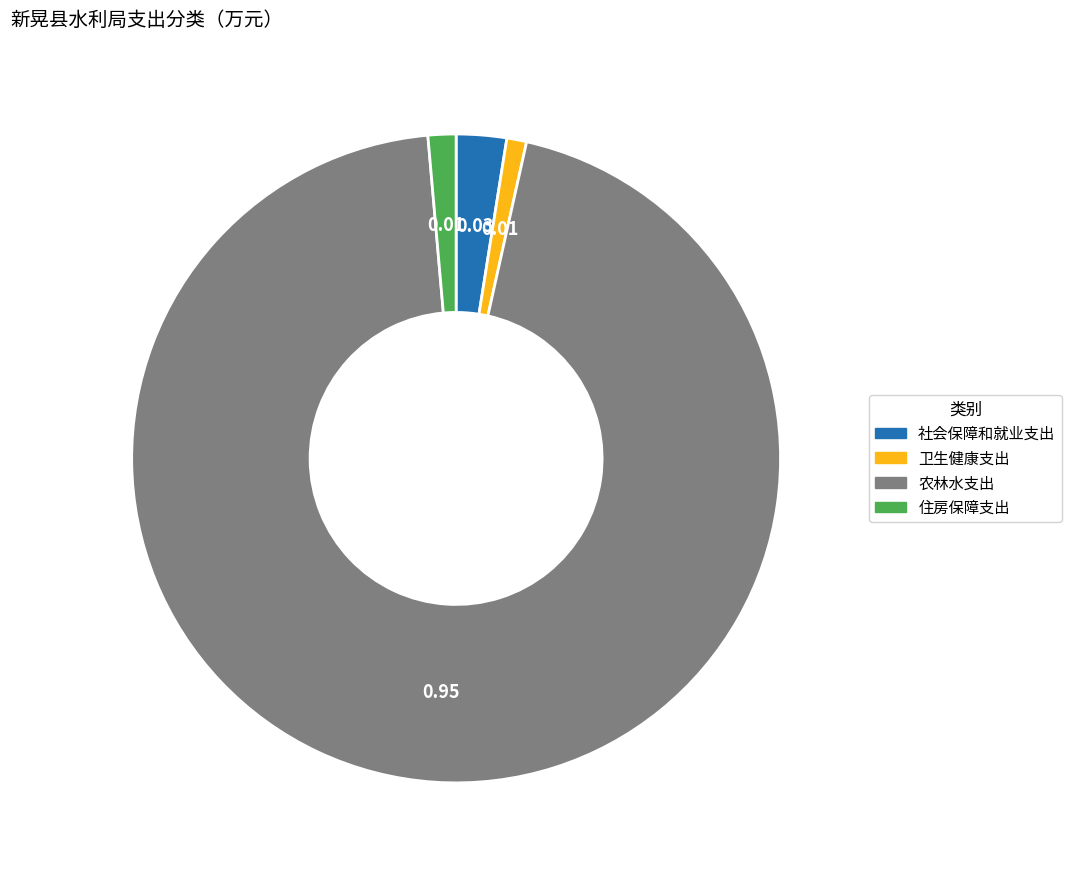

Is 住房保障支出 the majority of the pie?

No